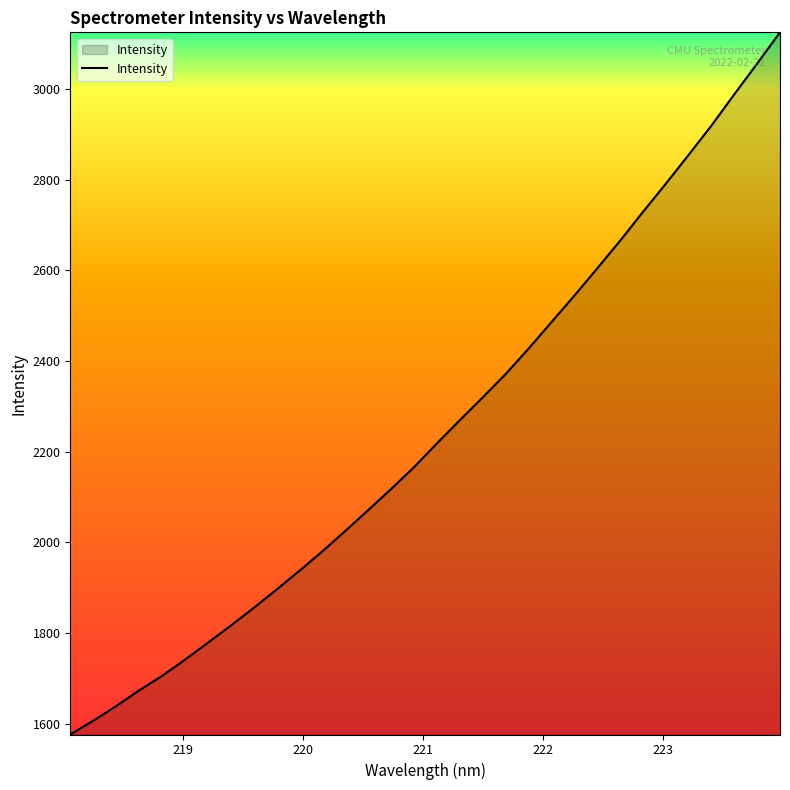

What is the difference between the maximum and minimum values?

1549.9